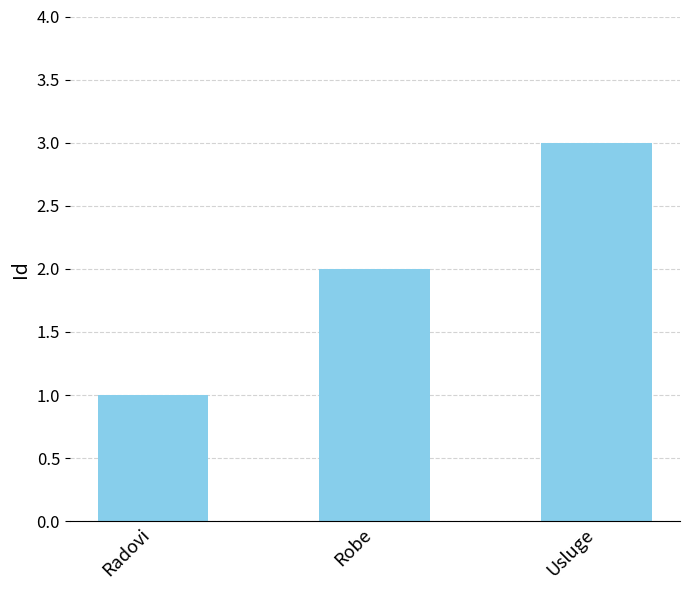

Rank the categories by value from highest to lowest.

Usluge, Robe, Radovi